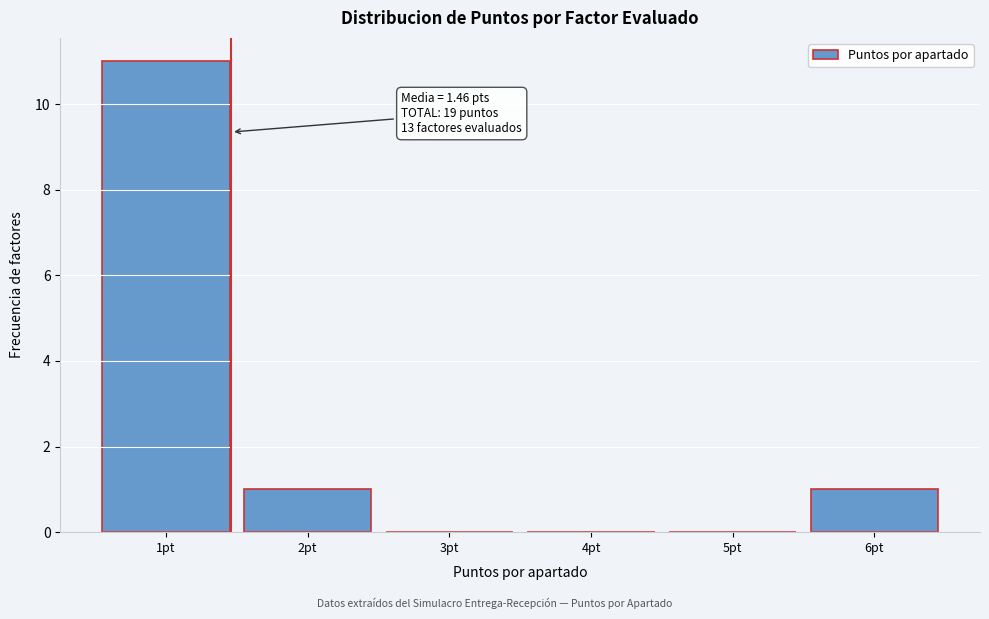

Over which range of the x-axis is the bar tallest?

0.5 to 1.5